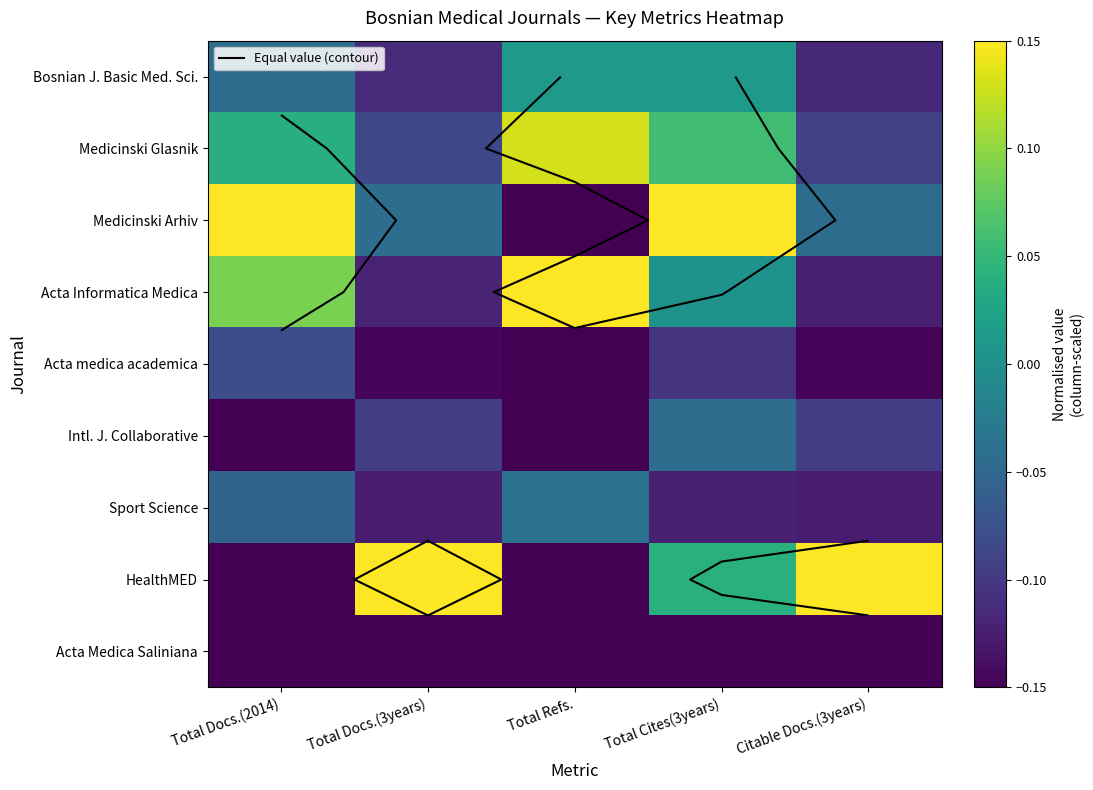

Is it true that Bosnian J. Basic Med. Sci. equals -0.0 at Citable Docs.(3years)?

False